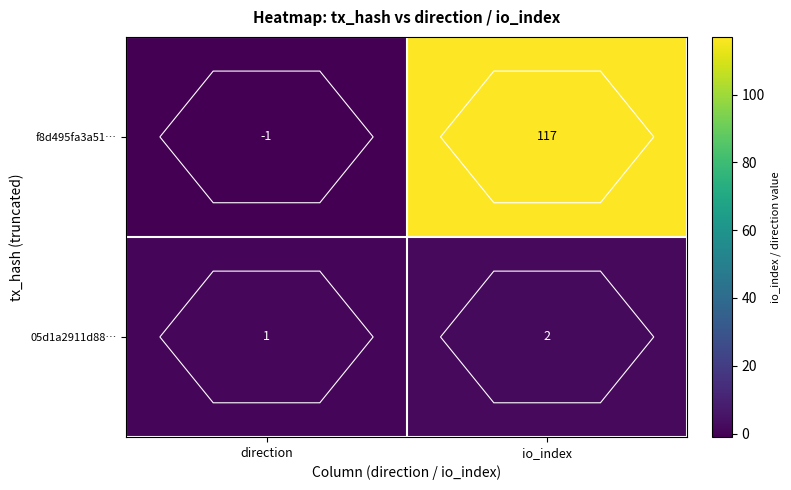

Rank the series at io_index from highest to lowest value.

f8d495fa3a51…, 05d1a2911d88…